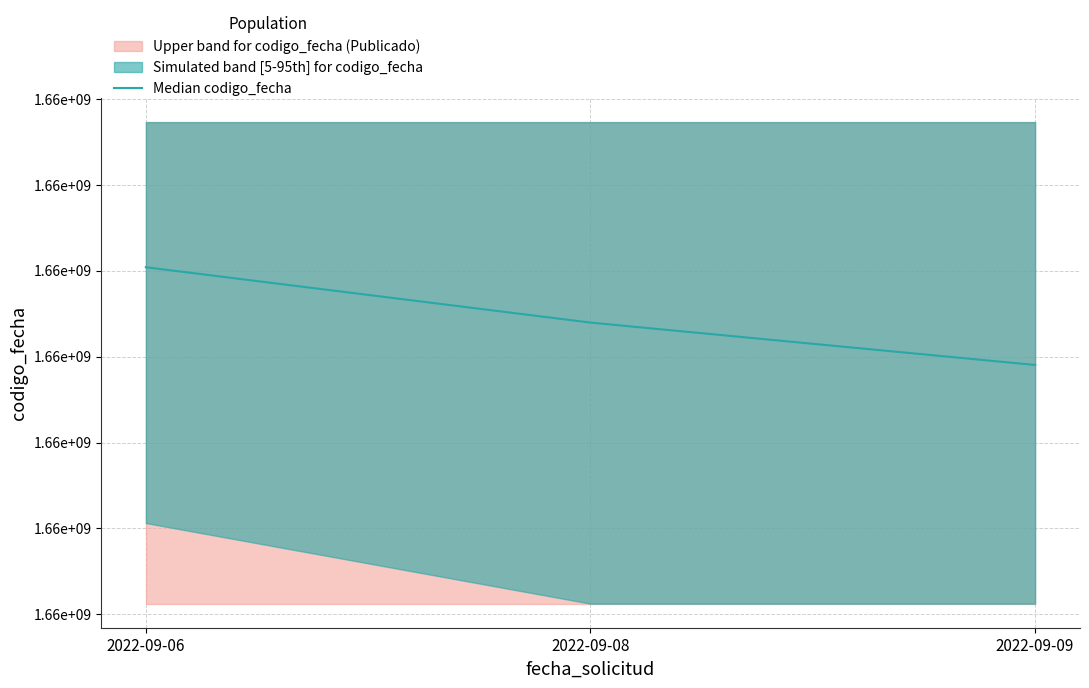

What is the value of the 1st point from the left?

1662700802